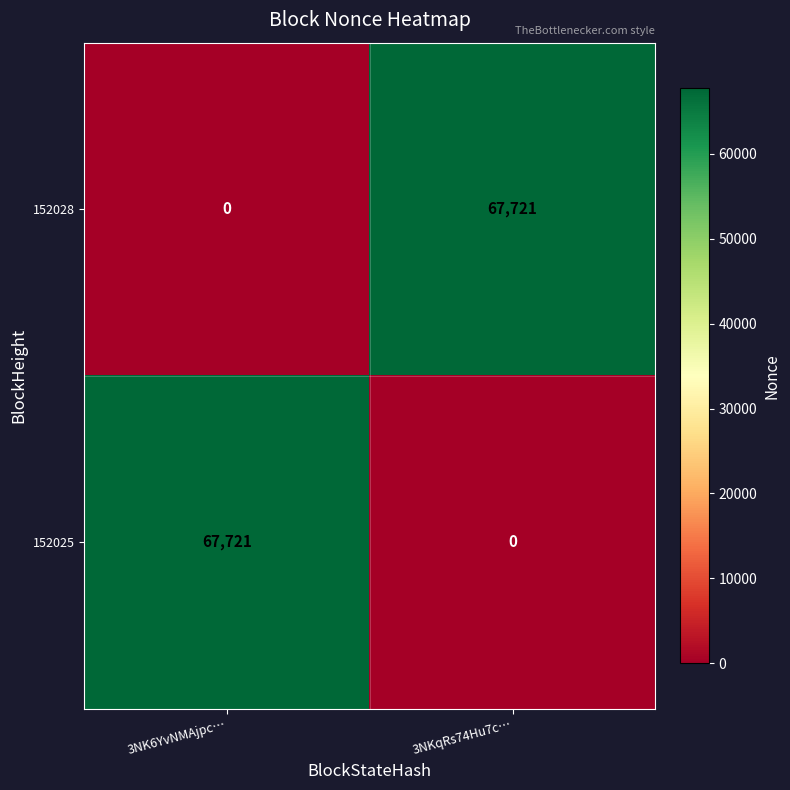

Is it true that 152028 equals 22849 at 3NK6YvNMAjpc…?

False